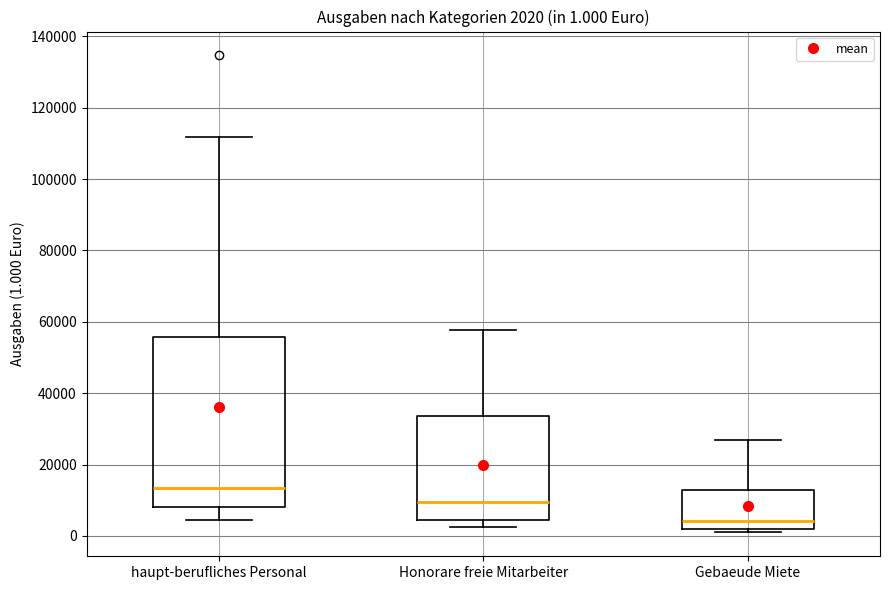

Which box has the highest median line?

haupt-berufliches Personal